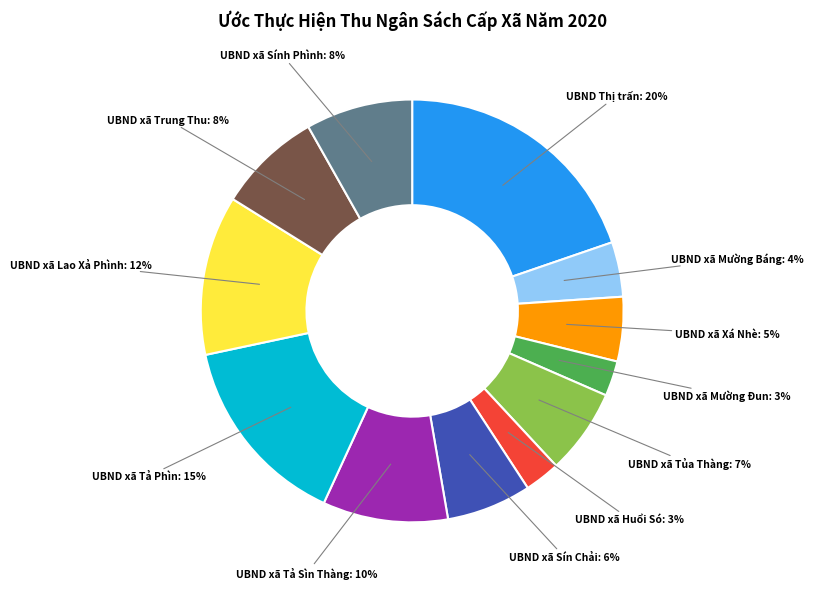

Does any single category account for the majority?

No